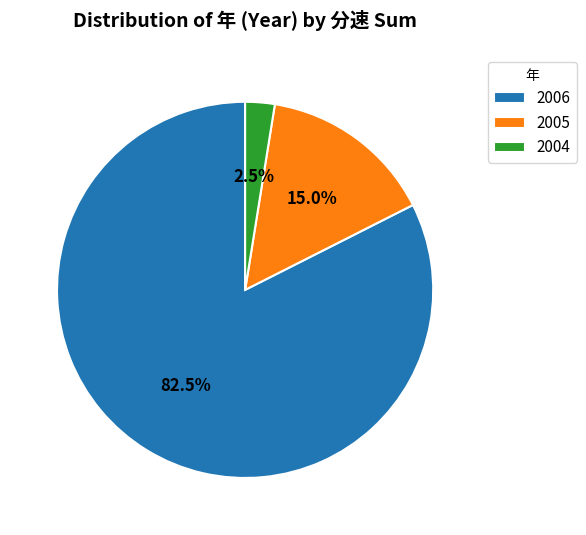

Approximately how many times larger is the value at 2006 compared to 2005?

5.5